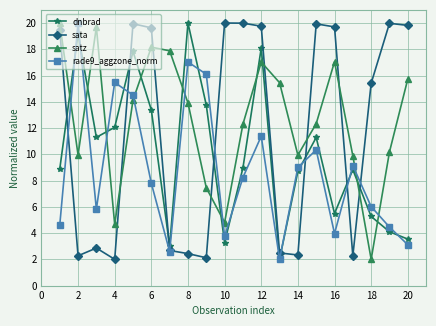

What is the maximum value for dnbrad?

20.0